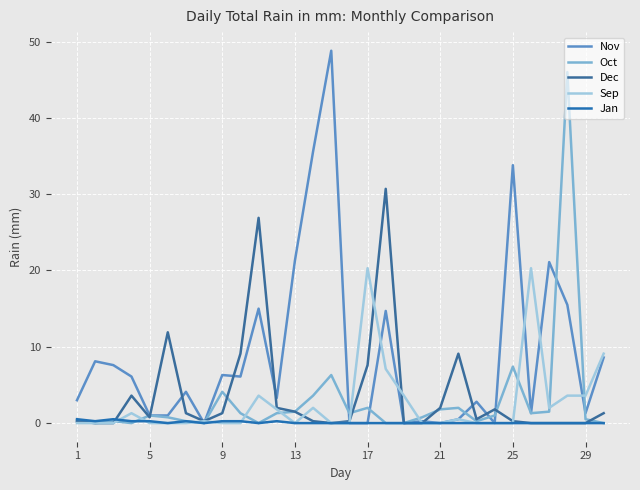

Does the chart have visible grid lines?

Yes